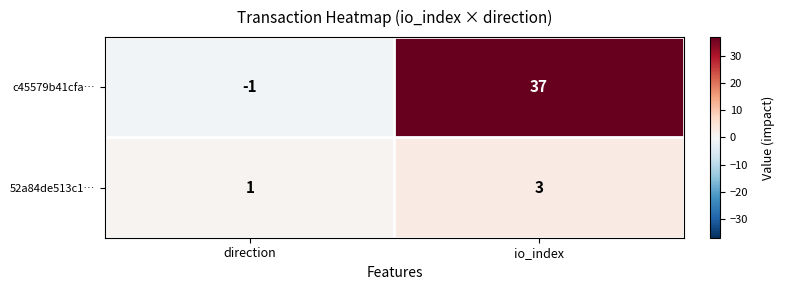

Is it true that c45579b41cfa… equals -1 at direction?

True